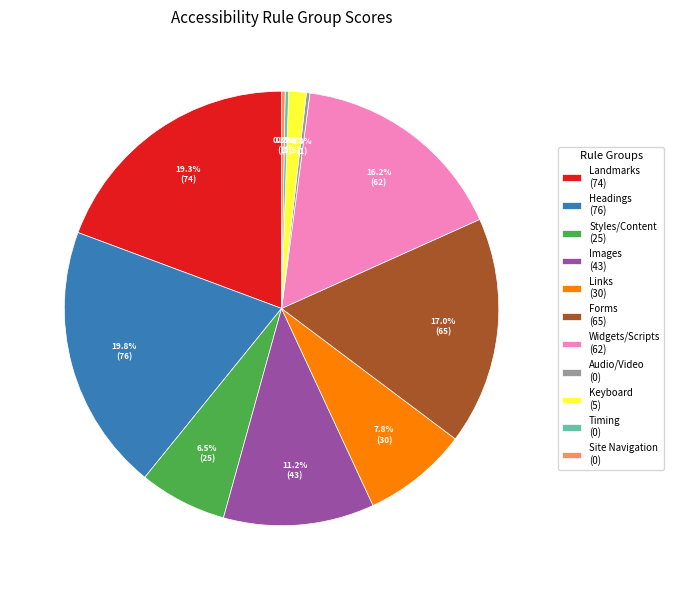

What is the ratio of the value at Links to the value at Headings?

0.4